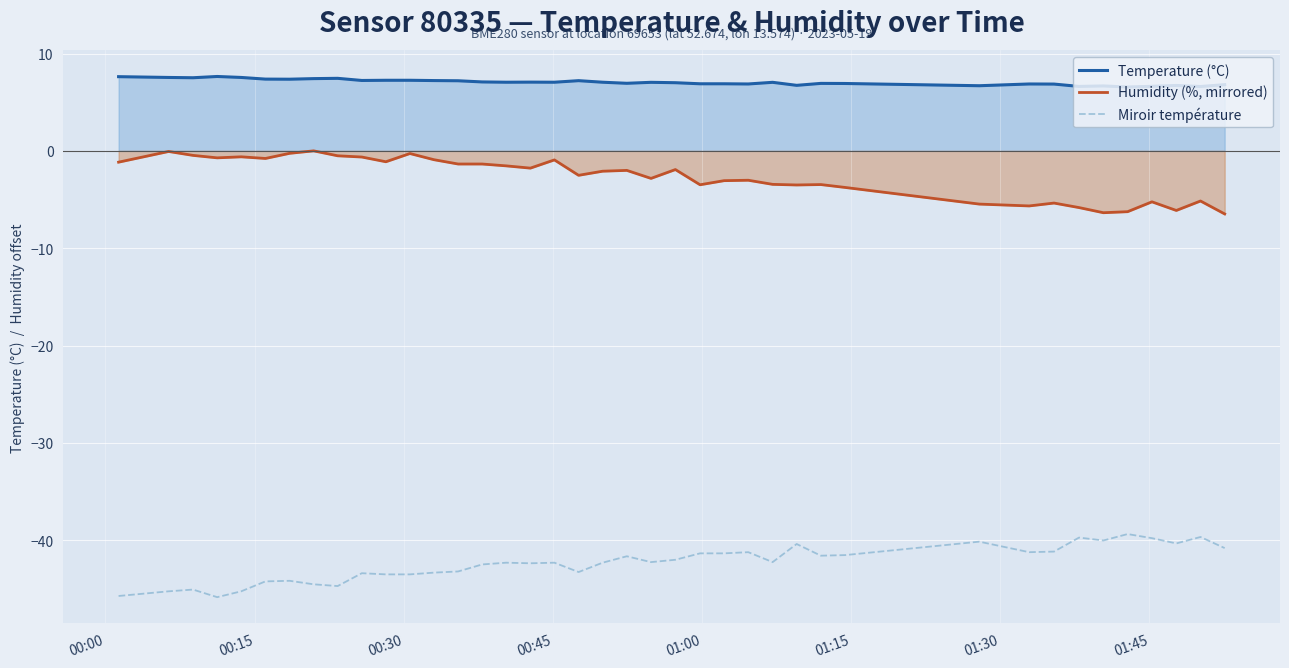

What is the maximum value for Temperature (°C)?

7.6